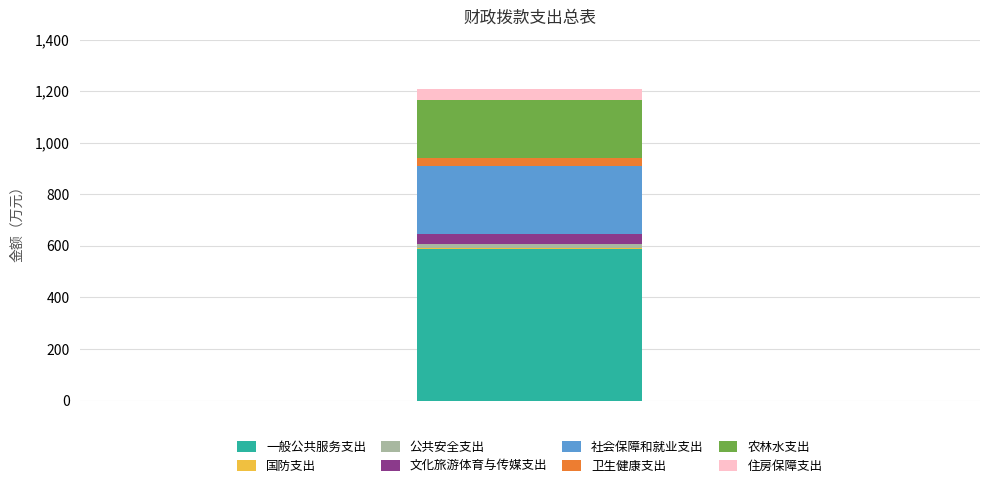

What is the maximum value for 一般公共服务支出?

587.0